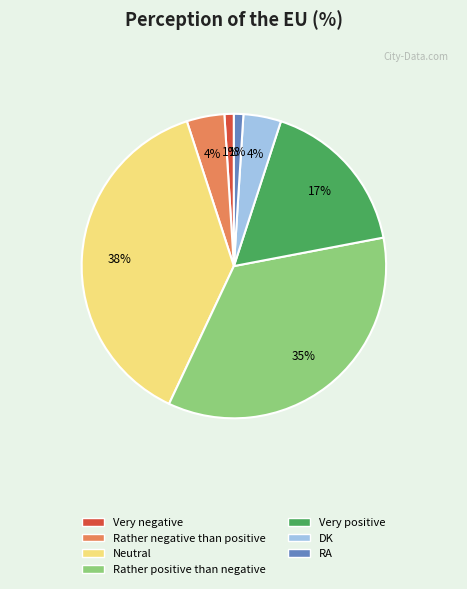

Is Very positive the majority of the pie?

No